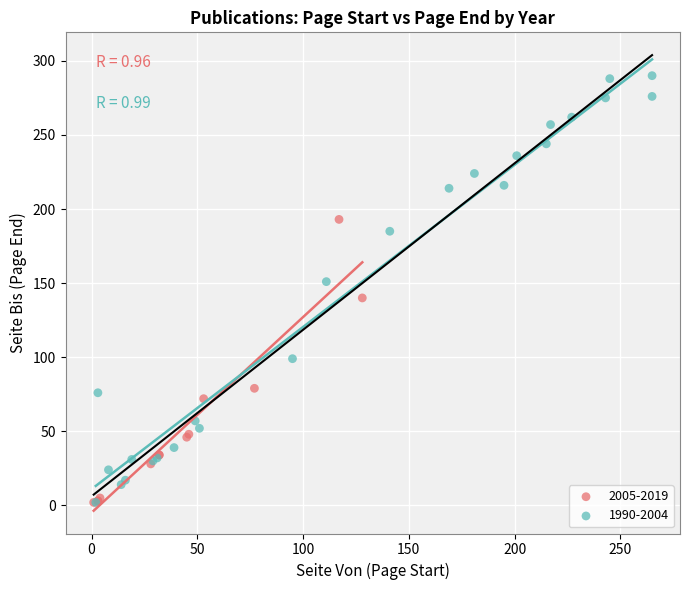

Which series has the largest Y range (max minus min)?

1990-2004